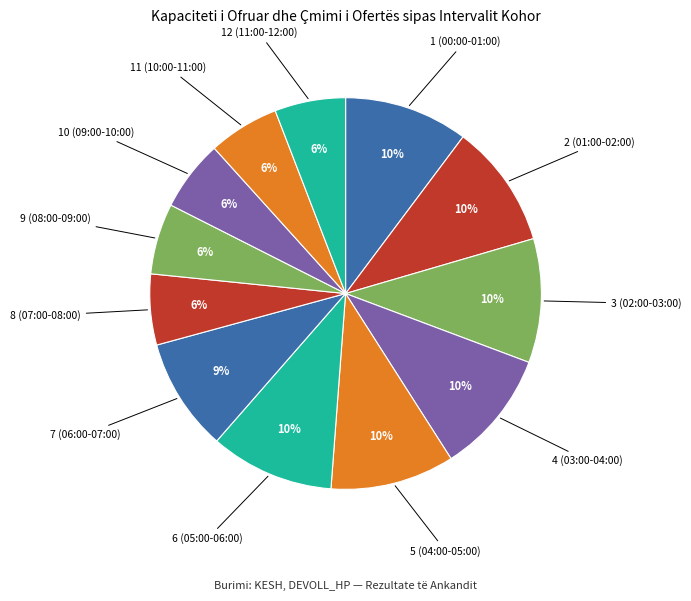

To the nearest percent, what is the average slice percentage?

8%